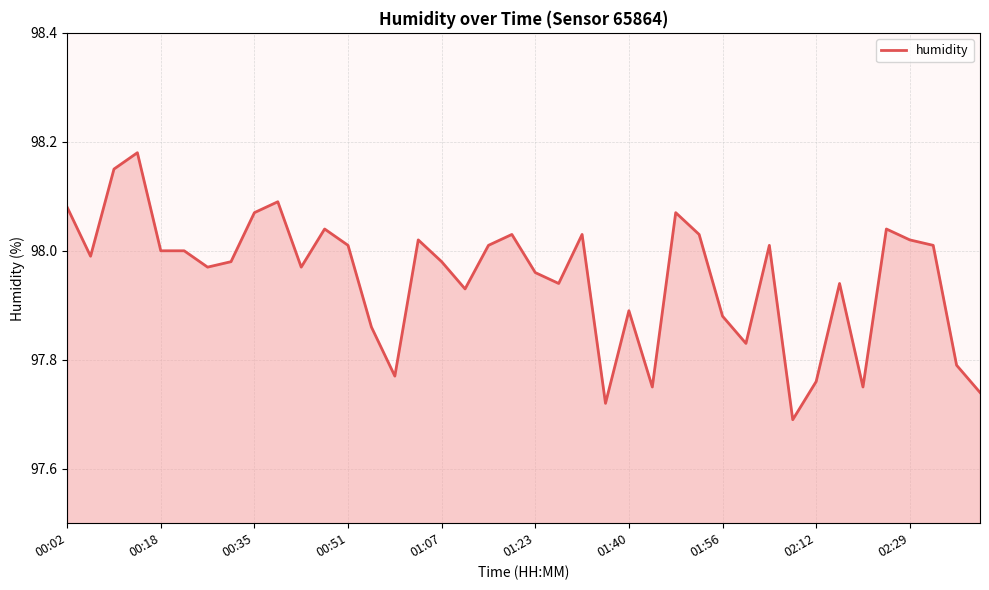

What is the difference between the maximum and minimum values?

0.5